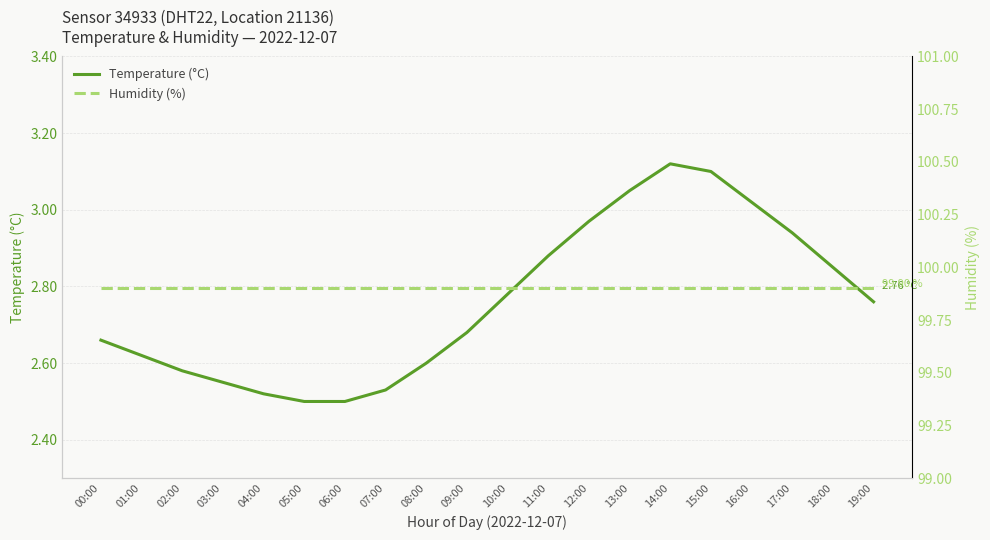

Which label corresponds to the largest value in the chart?

00:00